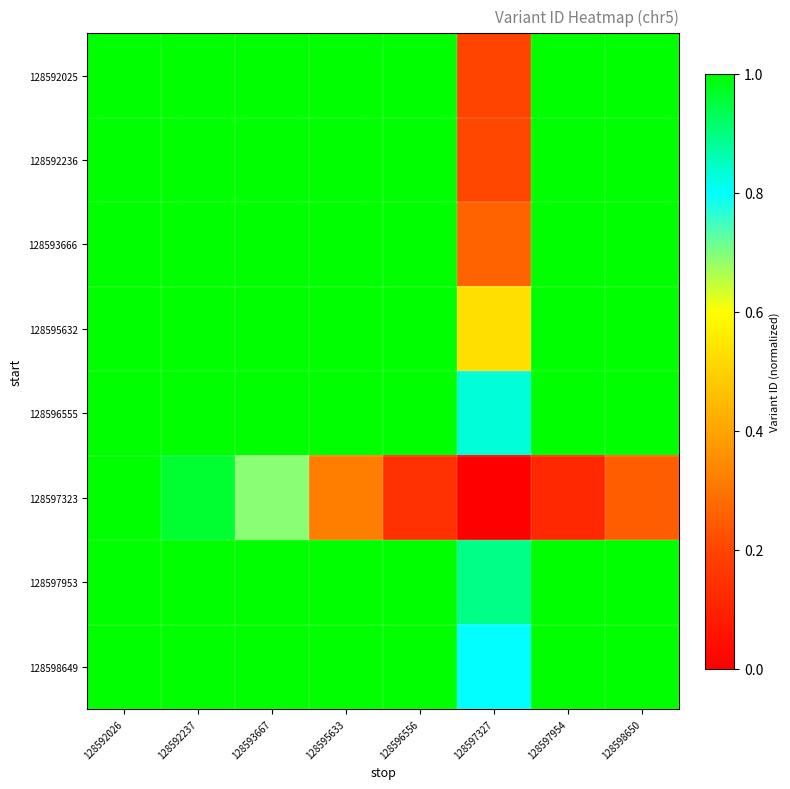

What is the total value across all series at 128592026?

8.0